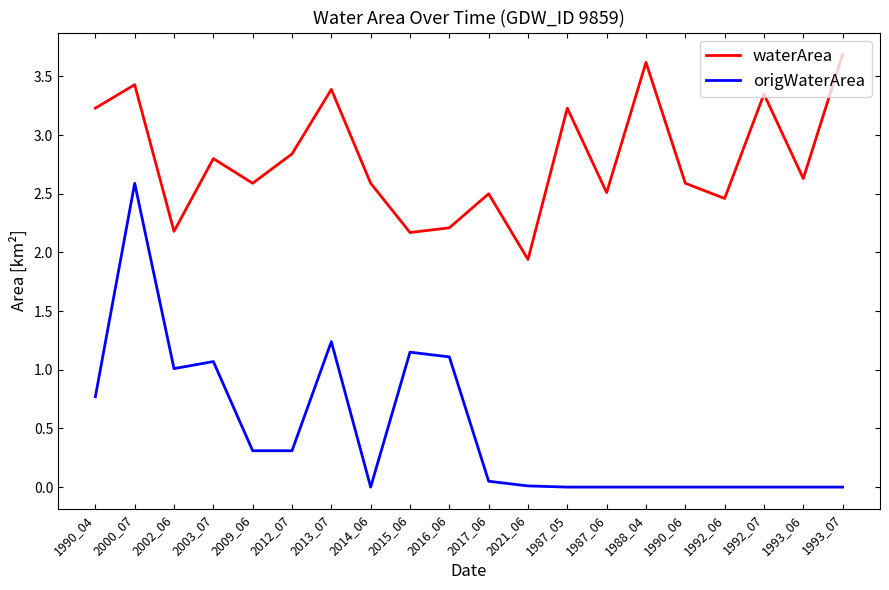

Rank the series by their maximum value, from lowest to highest.

origWaterArea, waterArea